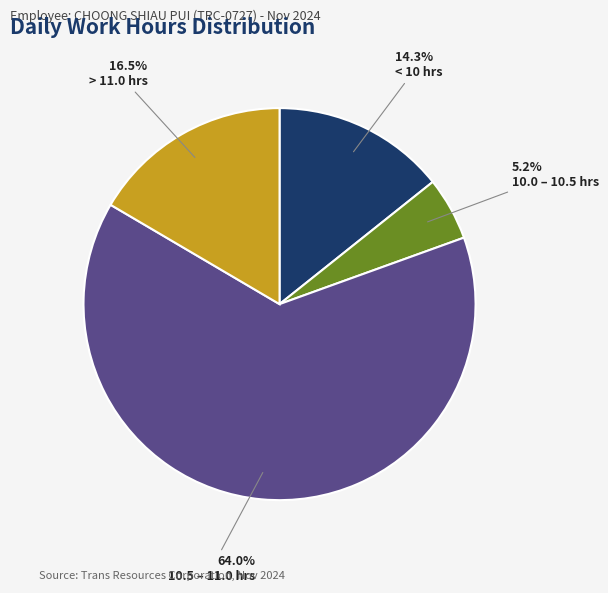

Rank the categories by value from highest to lowest.

10.5 – 11.0 hrs, > 11.0 hrs, < 10 hrs, 10.0 – 10.5 hrs